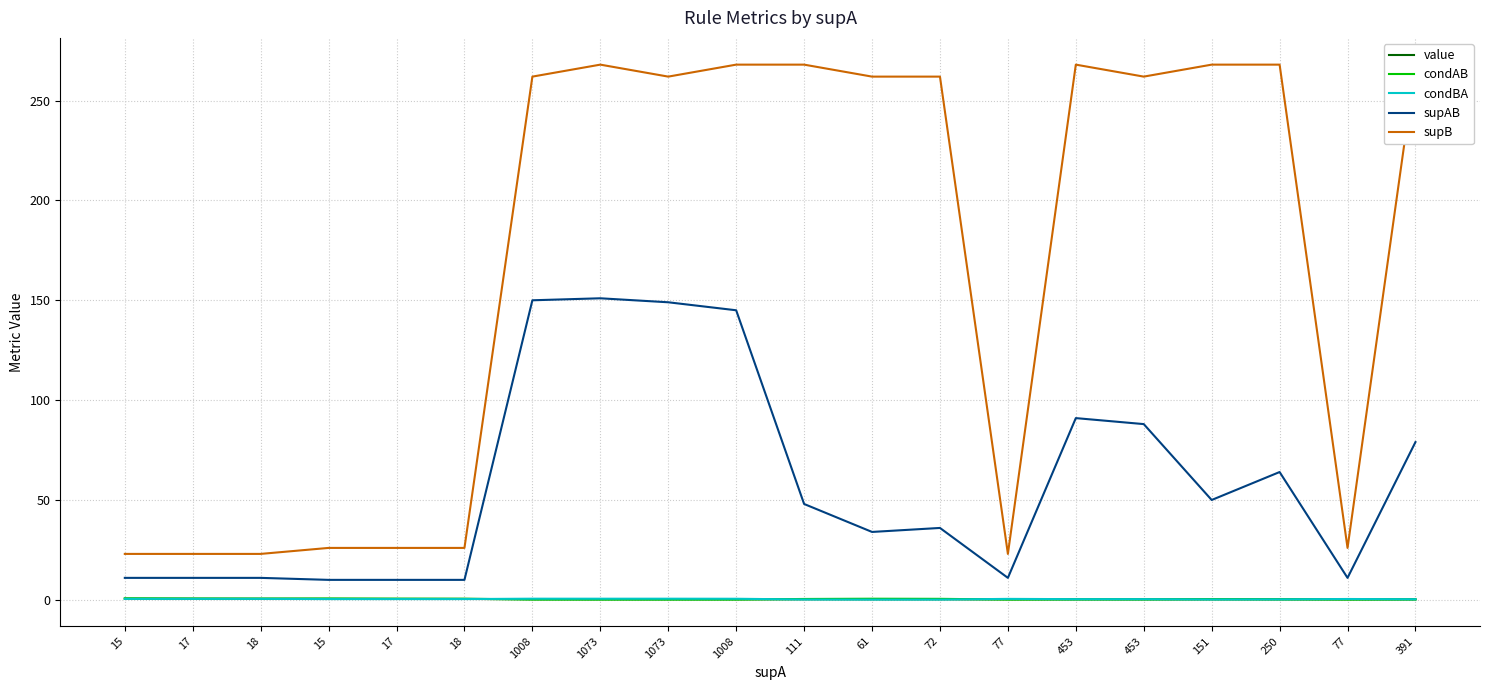

Which series has the largest total across all categories?

supB